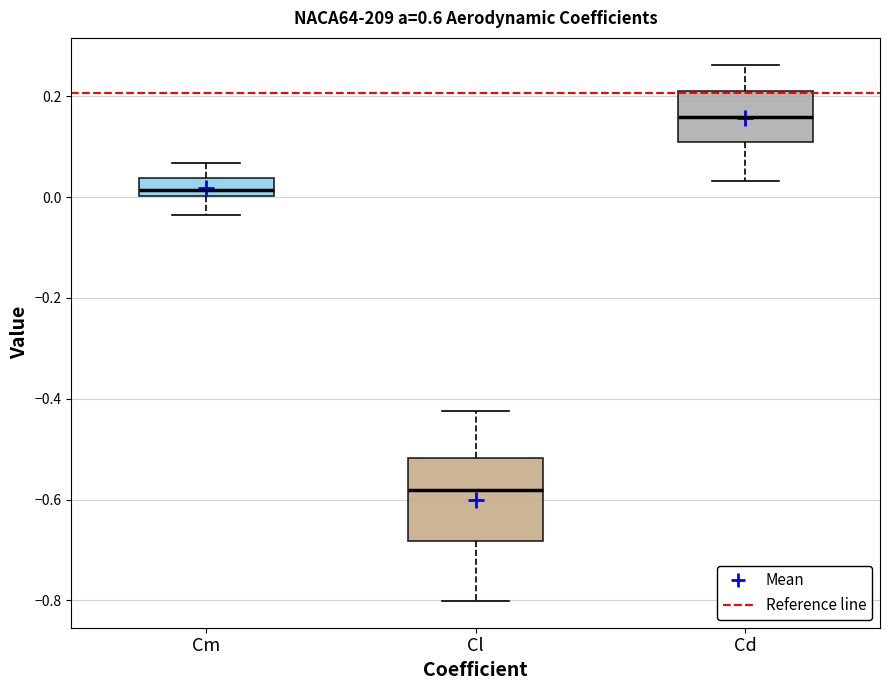

Reading left to right, transcribe this box plot: for each box, give where its median line is, the range the box spans, and where its two whiskers end, as read against the y-axis. The values are not printed on the chart, so give them approximately, as read against the axis.

Cm: median 0.02, box 0.00 to 0.04, whiskers -0.04 to 0.06
Cl: median -0.58, box -0.68 to -0.52, whiskers -0.80 to -0.42
Cd: median 0.16, box 0.10 to 0.22, whiskers 0.04 to 0.26